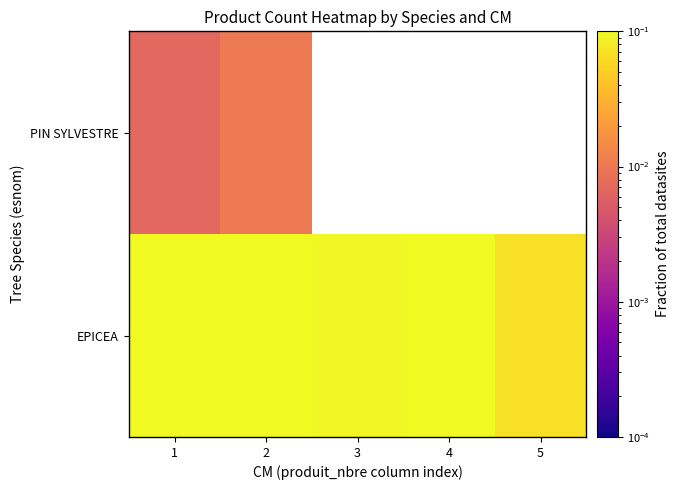

At which label does EPICEA reach its peak?

1